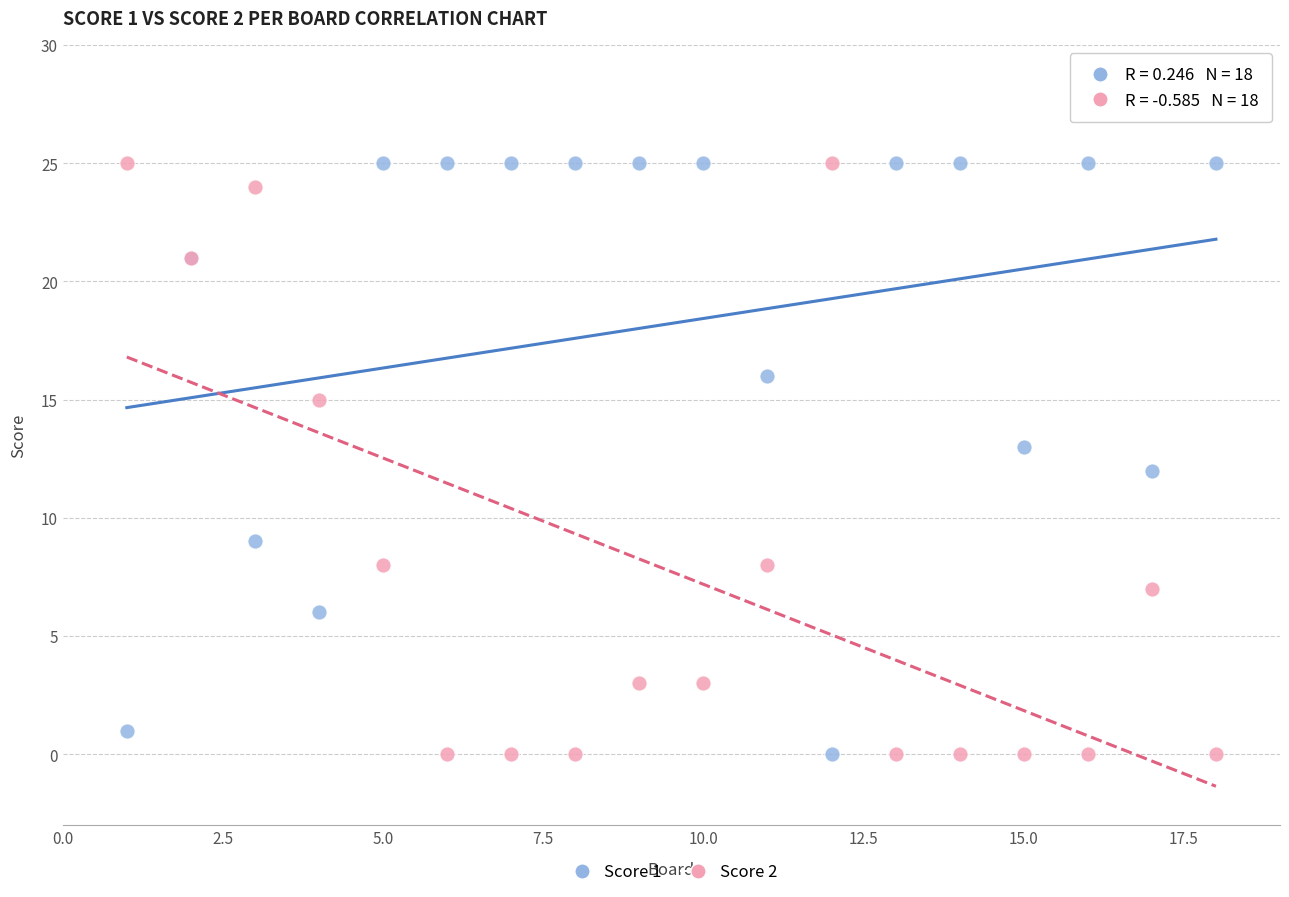

What is the X range (max minus min) for the scatter plot?

17